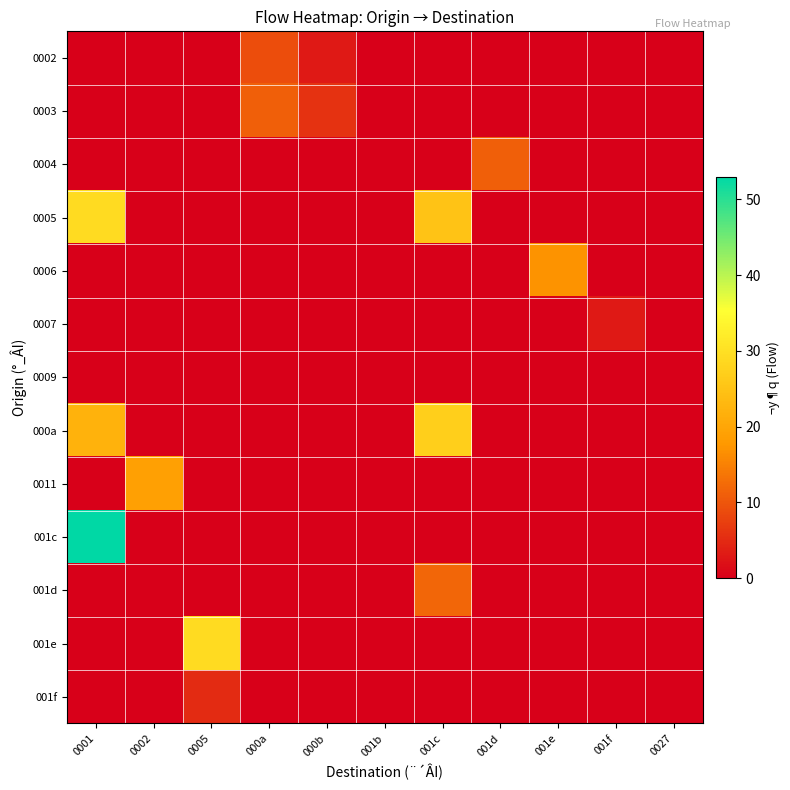

Reading left to right, extract all data points from this chart.

0002: 0001=0	0002=0	0005=0	000a=9	000b=3	001b=0	001c=0	001d=0	001e=0	001f=0	0027=0
0003: 0001=0	0002=0	0005=0	000a=11	000b=6	001b=0	001c=0	001d=0	001e=0	001f=0	0027=0
0004: 0001=0	0002=0	0005=0	000a=0	000b=0	001b=0	001c=0	001d=11	001e=0	001f=0	0027=0
0005: 0001=29	0002=0	0005=0	000a=0	000b=0	001b=0	001c=25	001d=0	001e=0	001f=0	0027=0
0006: 0001=0	0002=0	0005=0	000a=0	000b=0	001b=0	001c=0	001d=0	001e=17	001f=0	0027=0
0007: 0001=0	0002=0	0005=0	000a=0	000b=0	001b=0	001c=0	001d=0	001e=0	001f=3	0027=0
0009: 0001=0	0002=0	0005=0	000a=0	000b=0	001b=0	001c=0	001d=0	001e=0	001f=0	0027=0
000a: 0001=22	0002=0	0005=0	000a=0	000b=0	001b=0	001c=27	001d=0	001e=0	001f=0	0027=0
0011: 0001=0	0002=19	0005=0	000a=0	000b=0	001b=0	001c=0	001d=0	001e=0	001f=0	0027=0
001c: 0001=53	0002=0	0005=0	000a=0	000b=0	001b=0	001c=0	001d=0	001e=0	001f=0	0027=0
001d: 0001=0	0002=0	0005=0	000a=0	000b=0	001b=0	001c=12	001d=0	001e=0	001f=0	0027=0
001e: 0001=0	0002=0	0005=29	000a=0	000b=0	001b=0	001c=0	001d=0	001e=0	001f=0	0027=0
001f: 0001=0	0002=0	0005=5	000a=0	000b=0	001b=0	001c=0	001d=0	001e=0	001f=0	0027=0